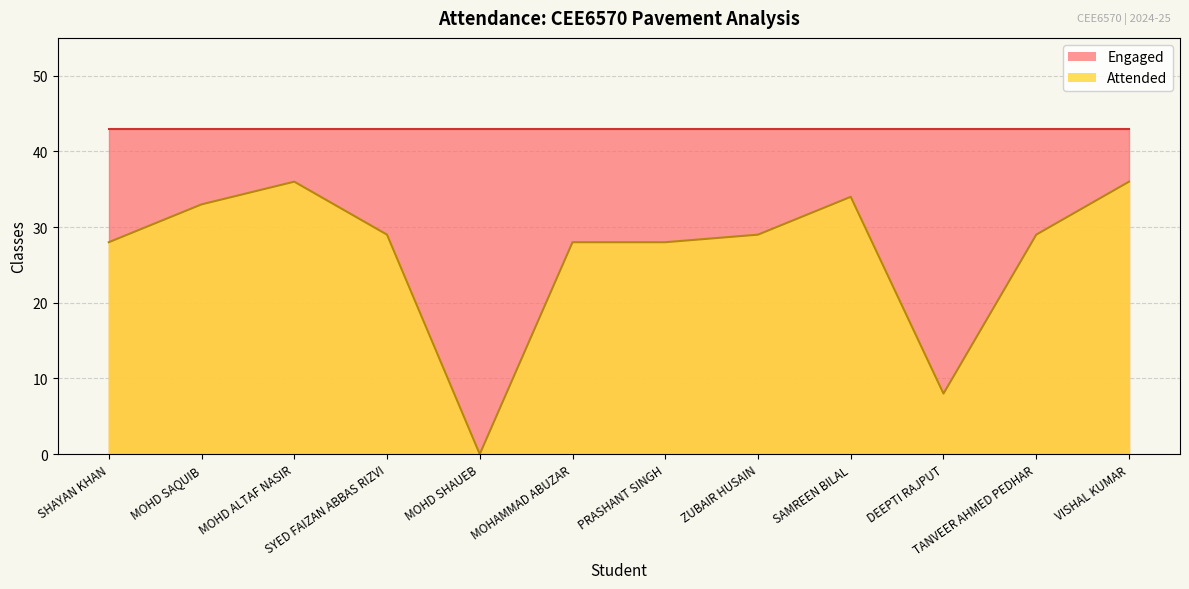

Reading left to right, list all the values displayed in this chart.

SHAYAN KHAN=28	MOHD SAQUIB=33	MOHD ALTAF NASIR=36	SYED FAIZAN ABBAS RIZVI=29	MOHD SHAUEB=0	MOHAMMAD ABUZAR=28	PRASHANT SINGH=28	ZUBAIR HUSAIN=29	SAMREEN BILAL=34	DEEPTI RAJPUT=8	TANVEER AHMED PEDHAR=29	VISHAL KUMAR=36